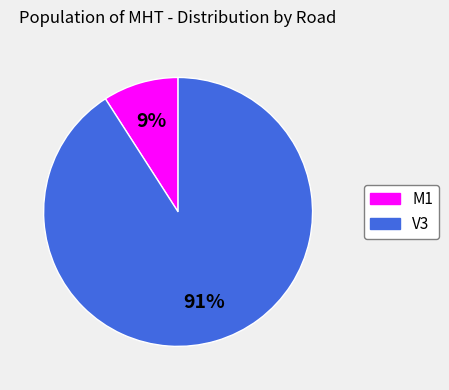

Do V3 and M1 together represent more than half of the pie?

Yes